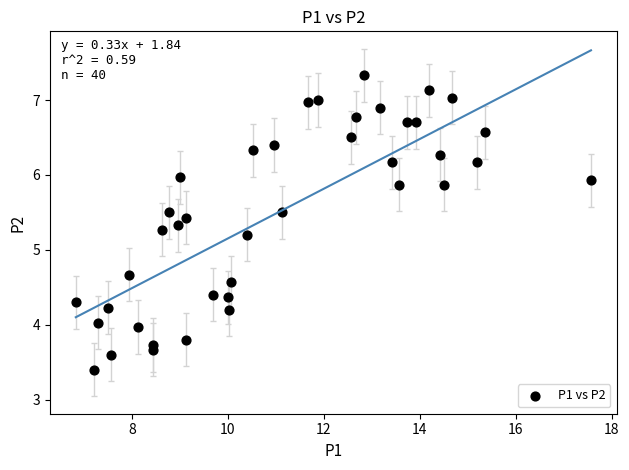

What is the range of Y values (max minus min)?

3.9